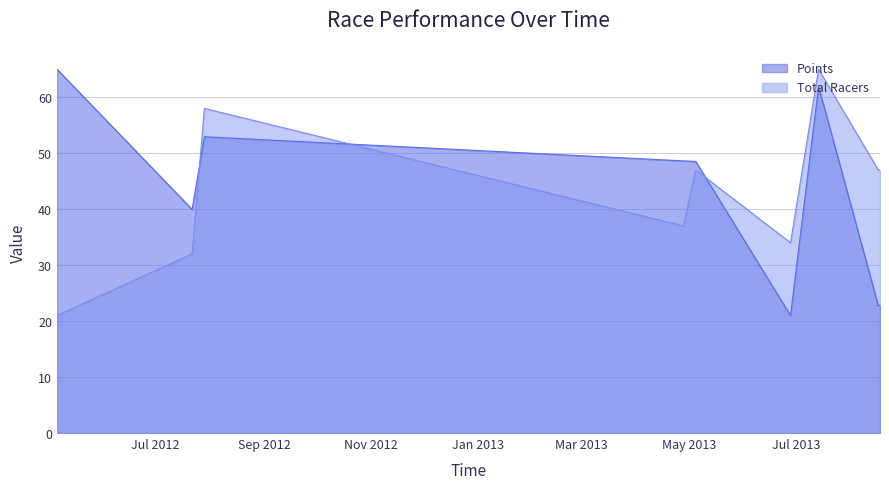

What is the difference between the Total Racers values at 2012-07-29 and 2013-06-28?

24.0